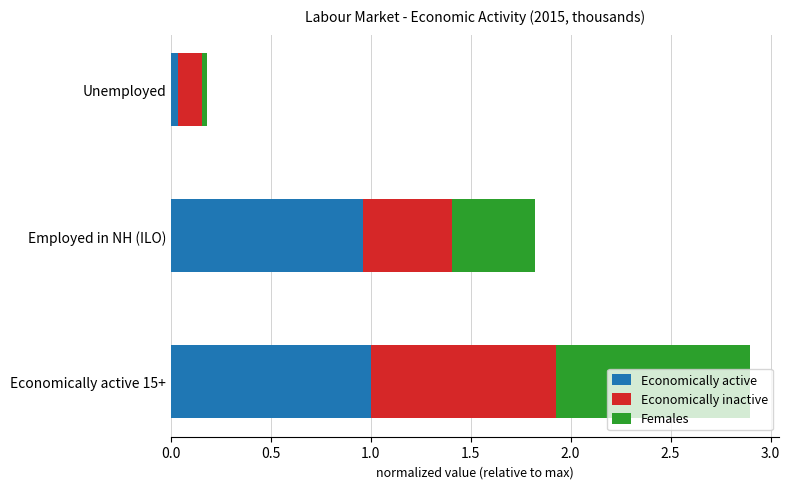

True or false: Economically active has a value of 1.5 at Employed in NH (ILO).

False